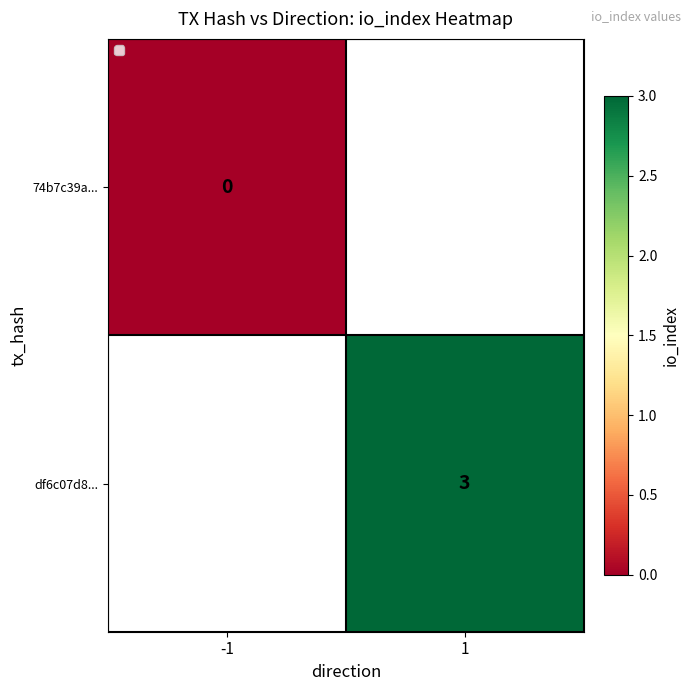

The value of df6c07d8... at 1 is 3. True or false?

True